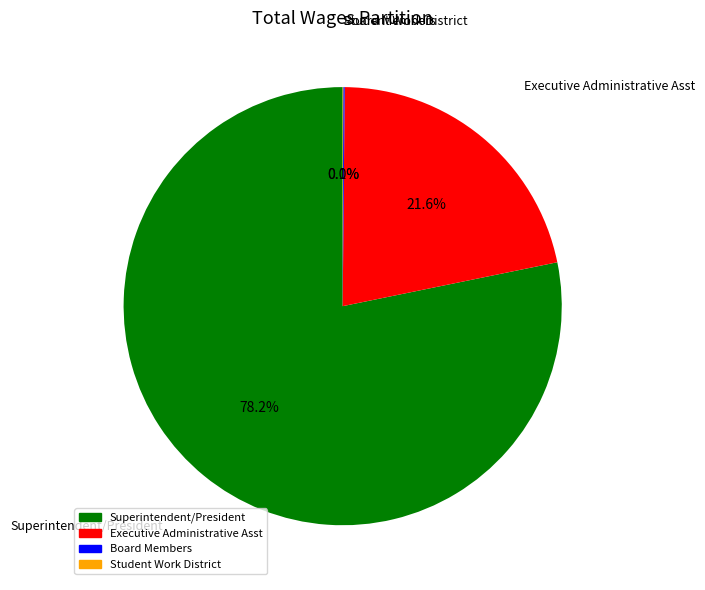

What is the largest slice in the pie chart?

Superintendent/President